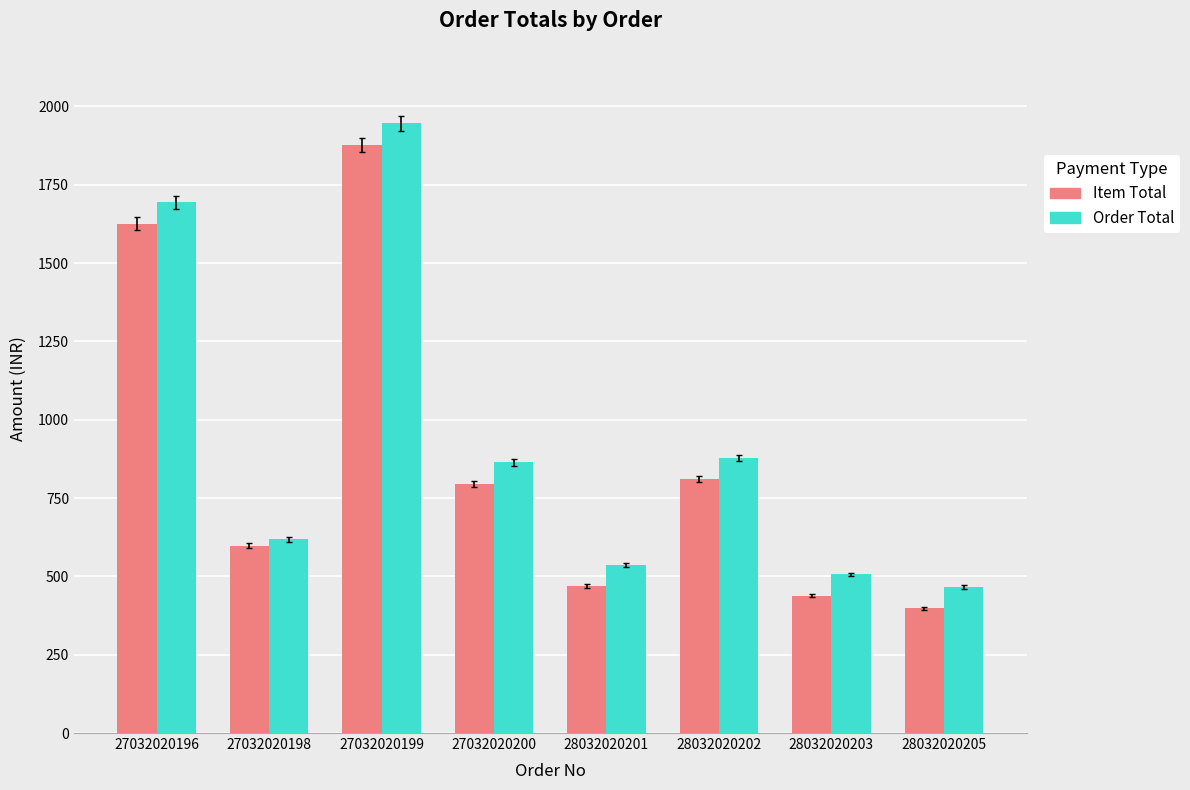

What is the average value of the Order Total series?

939